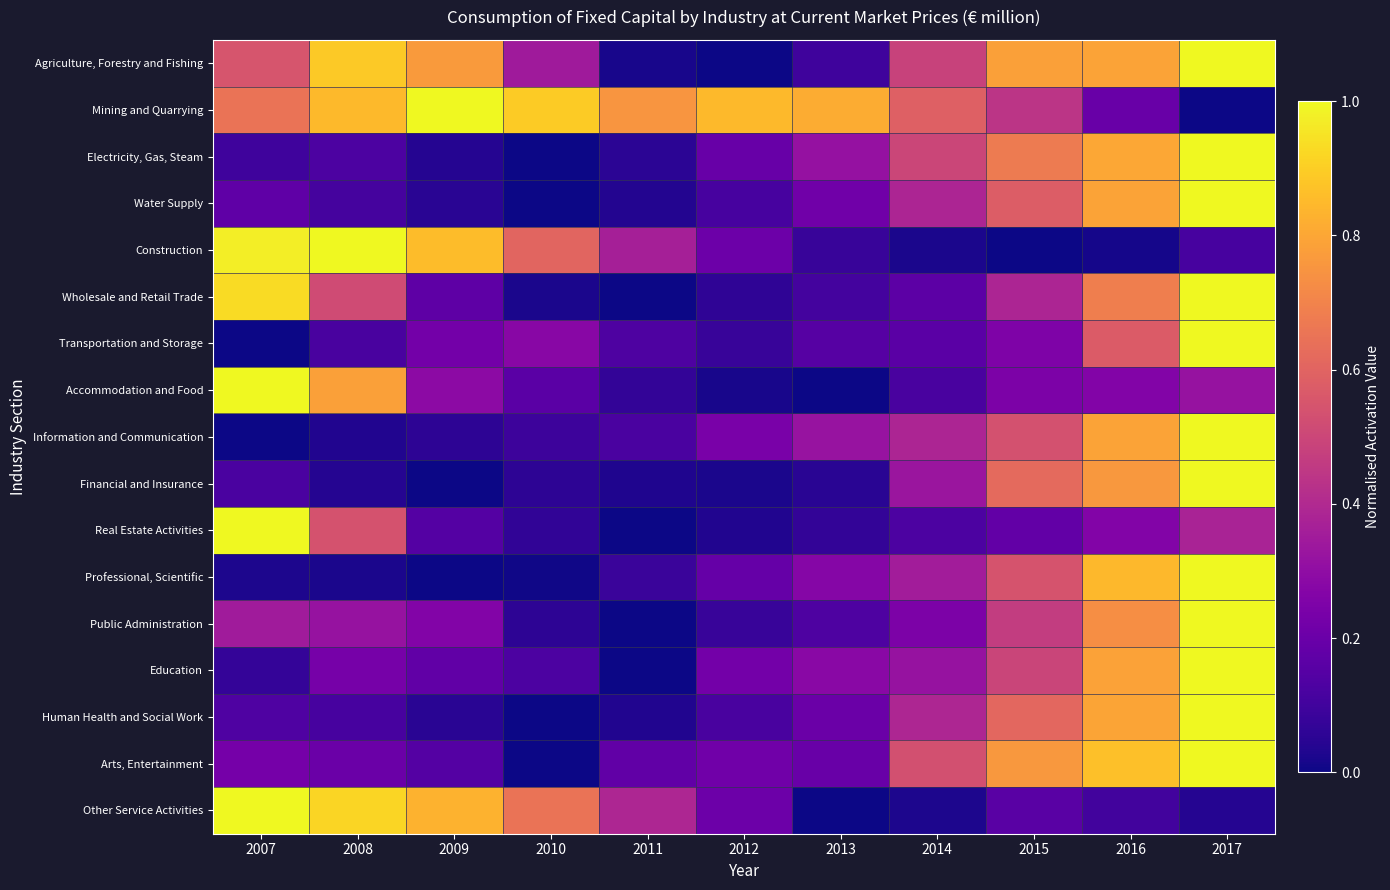

Reading right to left, transcribe all the data shown in this chart.

Agriculture, Forestry and Fishing: 2017=1.0	2016=0.8	2015=0.8	2014=0.5	2013=0.1	2012=0.0	2011=0.0	2010=0.3	2009=0.8	2008=0.9	2007=0.5
Mining and Quarrying: 2017=0.0	2016=0.2	2015=0.4	2014=0.6	2013=0.8	2012=0.9	2011=0.8	2010=0.9	2009=1.0	2008=0.9	2007=0.6
Electricity, Gas, Steam: 2017=1.0	2016=0.8	2015=0.7	2014=0.5	2013=0.3	2012=0.2	2011=0.1	2010=0.0	2009=0.0	2008=0.1	2007=0.1
Water Supply: 2017=1.0	2016=0.8	2015=0.6	2014=0.4	2013=0.2	2012=0.1	2011=0.0	2010=0.0	2009=0.0	2008=0.1	2007=0.2
Construction: 2017=0.1	2016=0.0	2015=0.0	2014=0.0	2013=0.1	2012=0.2	2011=0.4	2010=0.6	2009=0.9	2008=1.0	2007=1.0
Wholesale and Retail Trade: 2017=1.0	2016=0.7	2015=0.4	2014=0.2	2013=0.1	2012=0.1	2011=0.0	2010=0.0	2009=0.2	2008=0.5	2007=0.9
Transportation and Storage: 2017=1.0	2016=0.6	2015=0.3	2014=0.2	2013=0.1	2012=0.1	2011=0.1	2010=0.3	2009=0.2	2008=0.1	2007=0.0
Accommodation and Food: 2017=0.3	2016=0.3	2015=0.2	2014=0.1	2013=0.0	2012=0.0	2011=0.1	2010=0.2	2009=0.3	2008=0.8	2007=1.0
Information and Communication: 2017=1.0	2016=0.8	2015=0.5	2014=0.4	2013=0.3	2012=0.2	2011=0.1	2010=0.1	2009=0.1	2008=0.0	2007=0.0
Financial and Insurance: 2017=1.0	2016=0.8	2015=0.6	2014=0.3	2013=0.0	2012=0.0	2011=0.0	2010=0.1	2009=0.0	2008=0.0	2007=0.1
Real Estate Activities: 2017=0.4	2016=0.3	2015=0.2	2014=0.1	2013=0.1	2012=0.0	2011=0.0	2010=0.1	2009=0.1	2008=0.5	2007=1.0
Professional, Scientific: 2017=1.0	2016=0.8	2015=0.5	2014=0.4	2013=0.3	2012=0.2	2011=0.1	2010=0.0	2009=0.0	2008=0.0	2007=0.0
Public Administration: 2017=1.0	2016=0.7	2015=0.5	2014=0.2	2013=0.1	2012=0.1	2011=0.0	2010=0.1	2009=0.3	2008=0.3	2007=0.4
Education: 2017=1.0	2016=0.8	2015=0.5	2014=0.3	2013=0.3	2012=0.2	2011=0.0	2010=0.1	2009=0.2	2008=0.2	2007=0.1
Human Health and Social Work: 2017=1.0	2016=0.8	2015=0.6	2014=0.4	2013=0.2	2012=0.1	2011=0.0	2010=0.0	2009=0.0	2008=0.1	2007=0.1
Arts, Entertainment: 2017=1.0	2016=0.9	2015=0.8	2014=0.5	2013=0.2	2012=0.2	2011=0.2	2010=0.0	2009=0.1	2008=0.2	2007=0.2
Other Service Activities: 2017=0.0	2016=0.1	2015=0.2	2014=0.0	2013=0.0	2012=0.2	2011=0.4	2010=0.6	2009=0.8	2008=0.9	2007=1.0